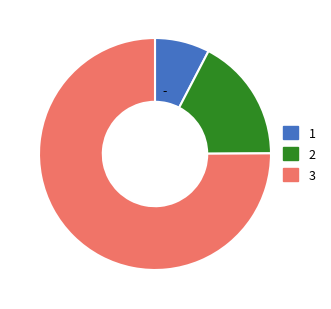

Is there any slice that represents more than half of the pie?

Yes